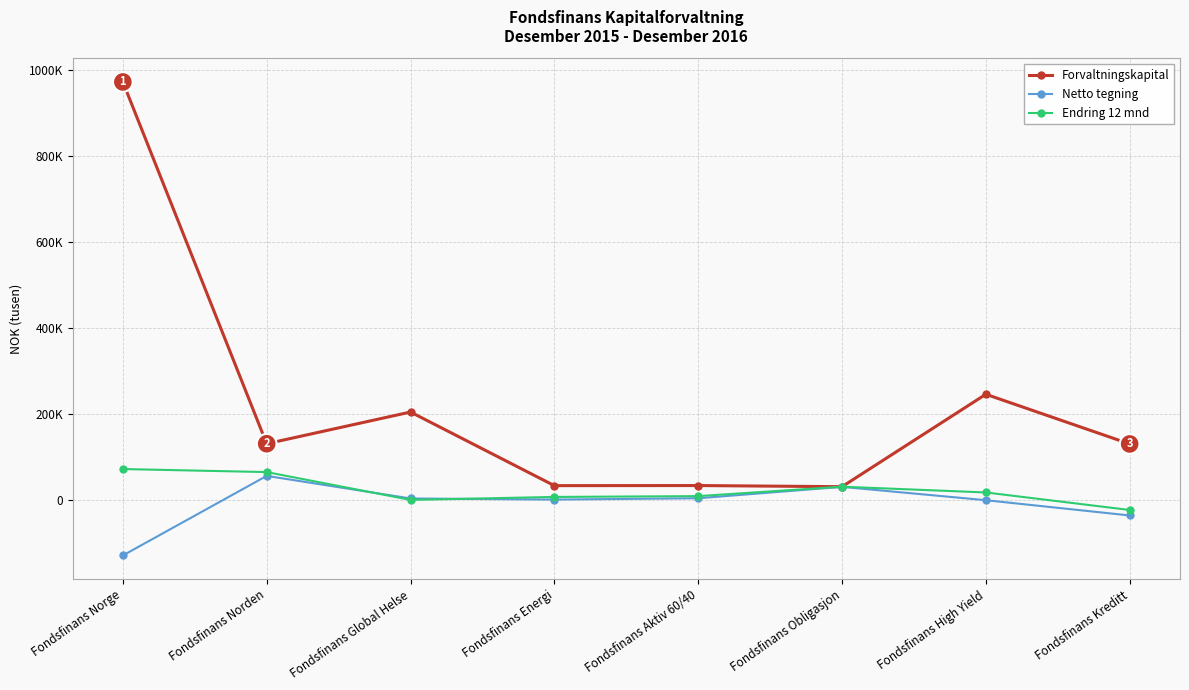

Reading left to right, transcribe all the data shown in this chart.

Forvaltningskapital: Fondsfinans Norge=971732	Fondsfinans Norden=130323	Fondsfinans Global Helse=204044	Fondsfinans Energi=32842	Fondsfinans Aktiv 60/40=33067	Fondsfinans Obligasjon=30397	Fondsfinans High Yield=245317	Fondsfinans Kreditt=129859
Netto tegning: Fondsfinans Norge=-129481	Fondsfinans Norden=55506	Fondsfinans Global Helse=3019	Fondsfinans Energi=468	Fondsfinans Aktiv 60/40=3500	Fondsfinans Obligasjon=30000	Fondsfinans High Yield=-1000	Fondsfinans Kreditt=-36517
Endring 12 mnd: Fondsfinans Norge=71416	Fondsfinans Norden=64383	Fondsfinans Global Helse=-335	Fondsfinans Energi=6589	Fondsfinans Aktiv 60/40=8467	Fondsfinans Obligasjon=30397	Fondsfinans High Yield=16993	Fondsfinans Kreditt=-23779